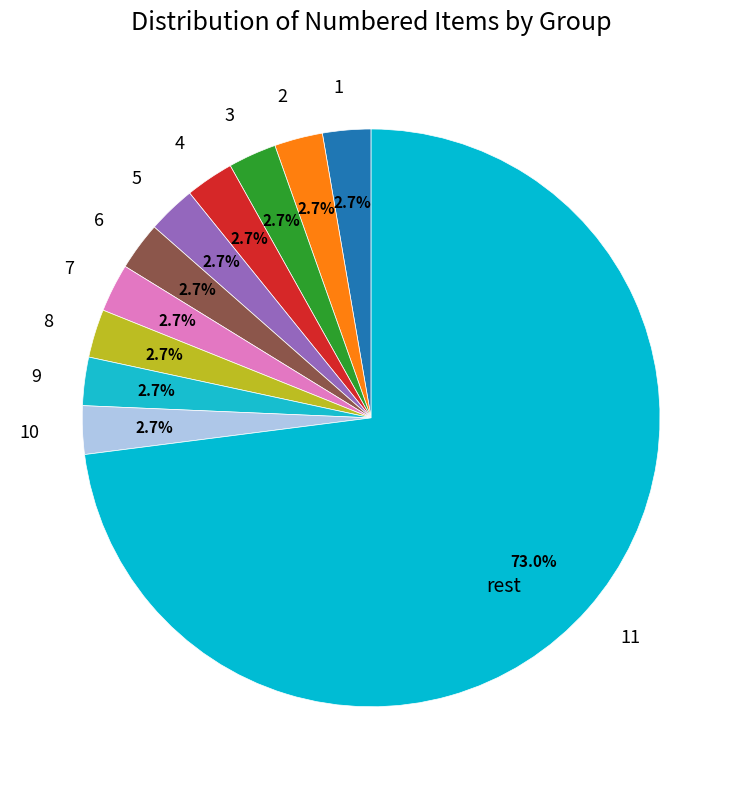

Which category has the biggest portion of the pie?

rest